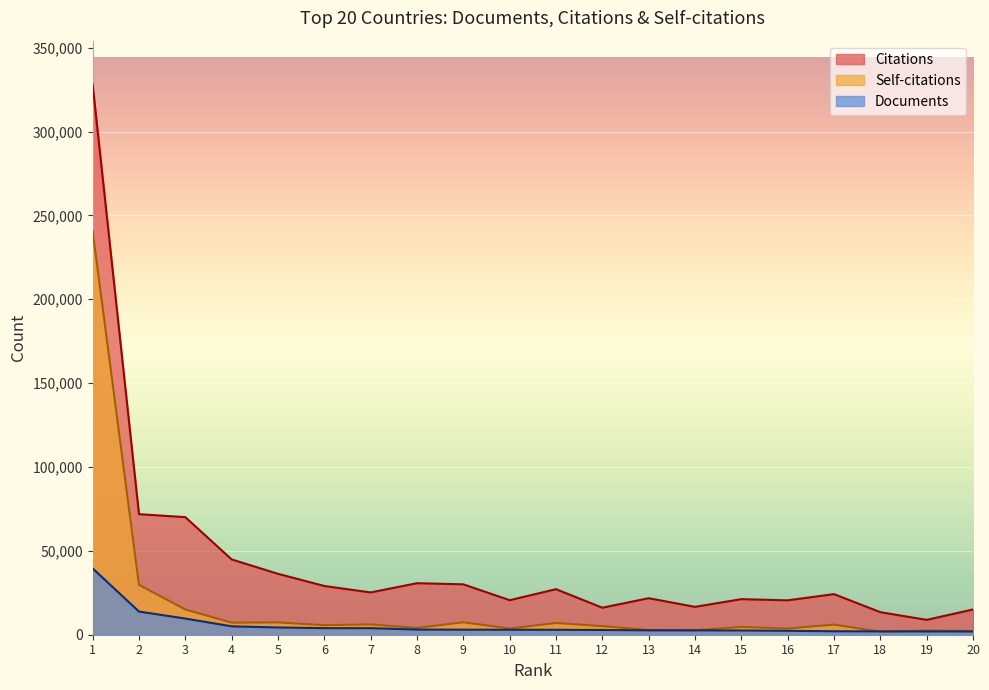

What is the total value across all series at 15?

28351